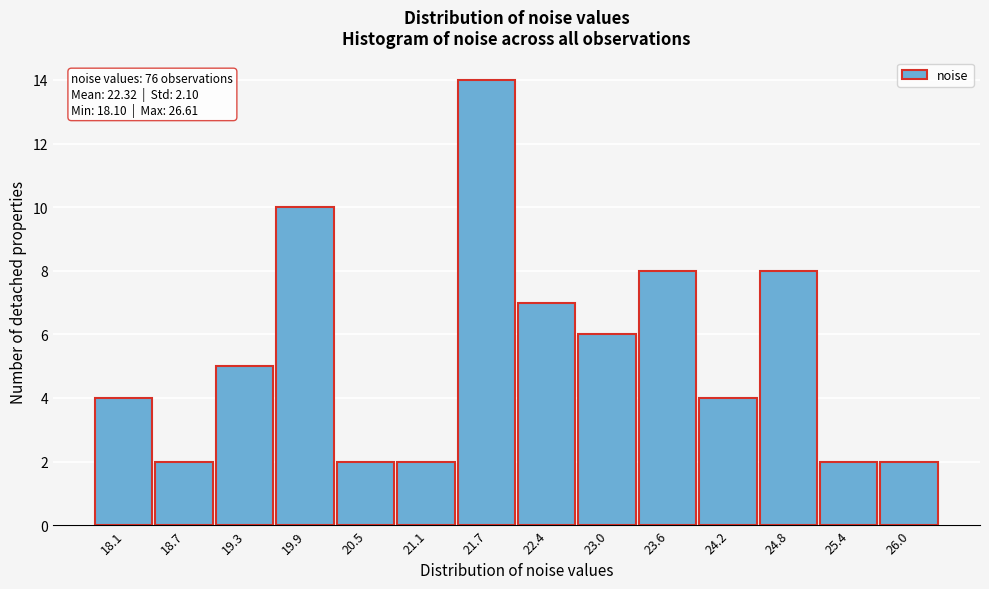

Reading left to right, what are all the values shown in this chart?

18.1=4	18.7=2	19.3=5	19.9=10	20.5=2	21.1=2	21.7=14	22.4=7	23.0=6	23.6=8	24.2=4	24.8=8	25.4=2	26.0=2